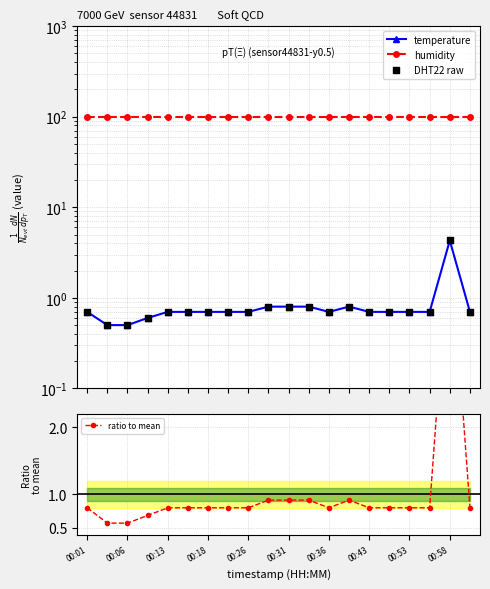

What are all the series names shown in the legend?

temperature, humidity, DHT22 raw, ratio to mean